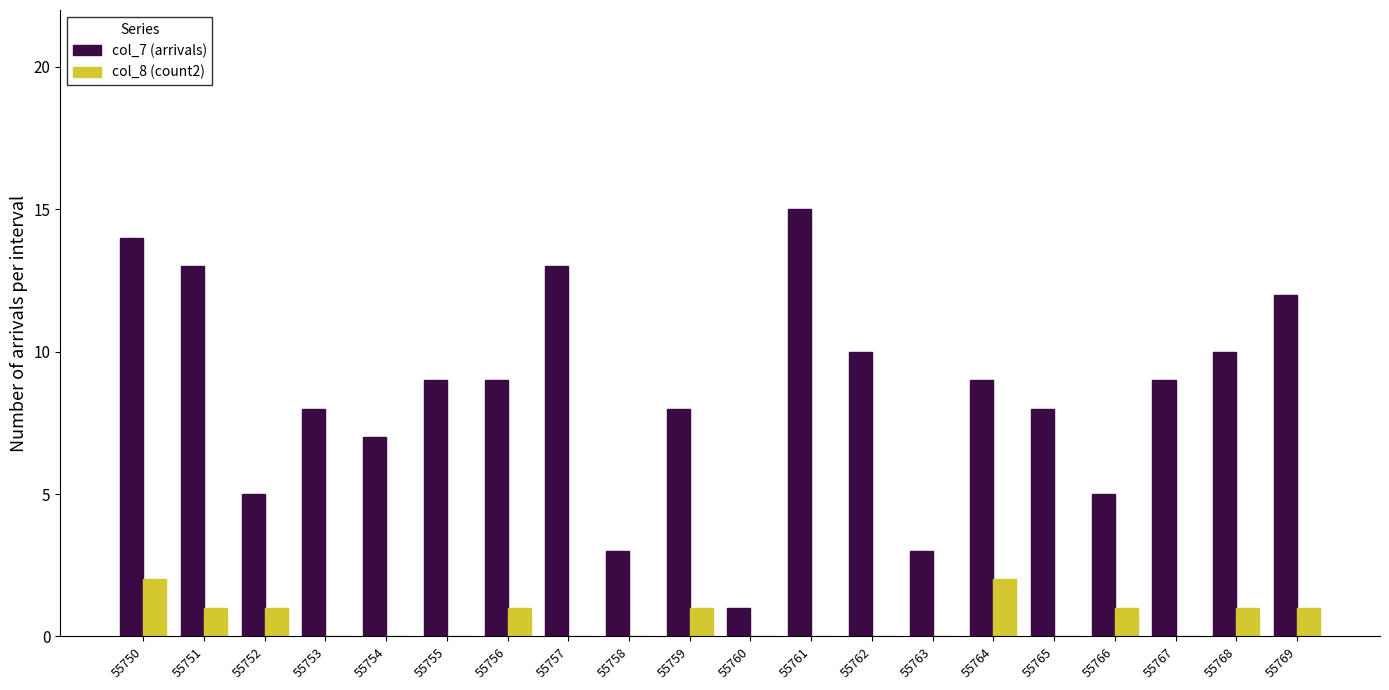

Are the bars grouped side by side (vs. stacked)?

Yes